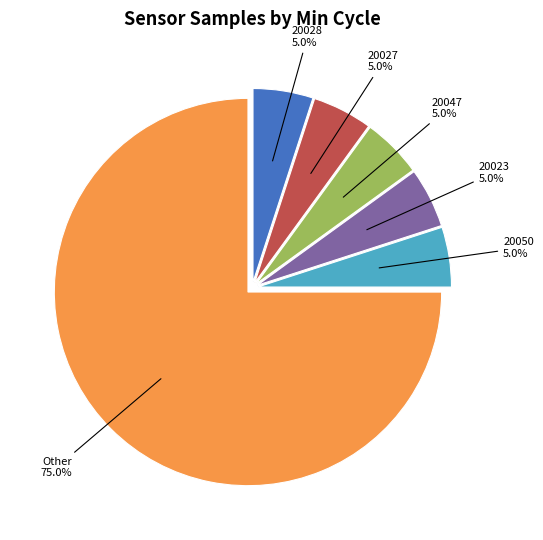

Is there a majority slice in this chart?

Yes